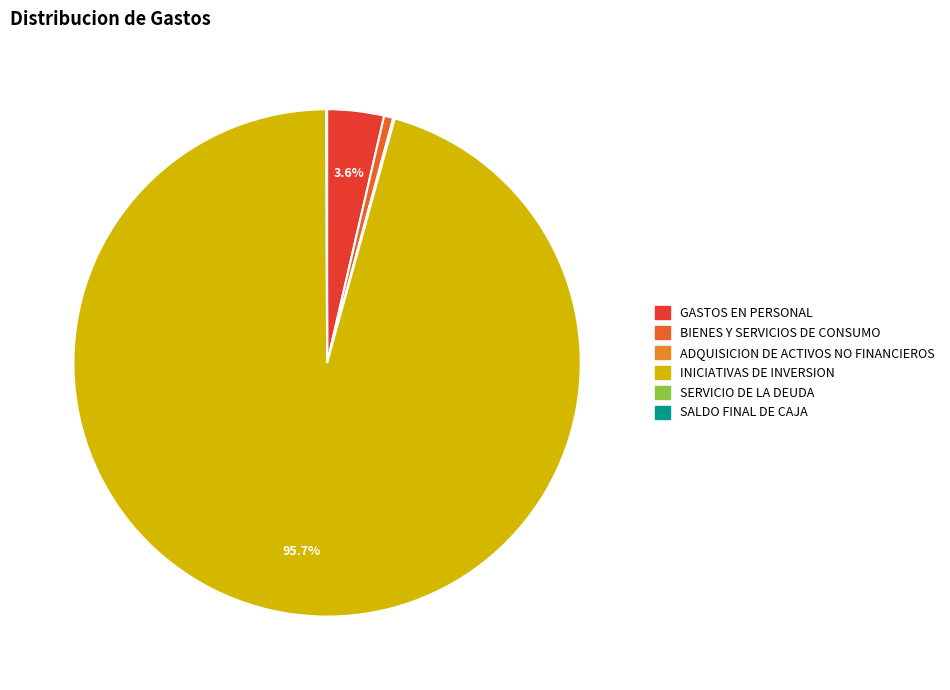

What percentage is the BIENES Y SERVICIOS DE CONSUMO slice, to the nearest percent?

1%